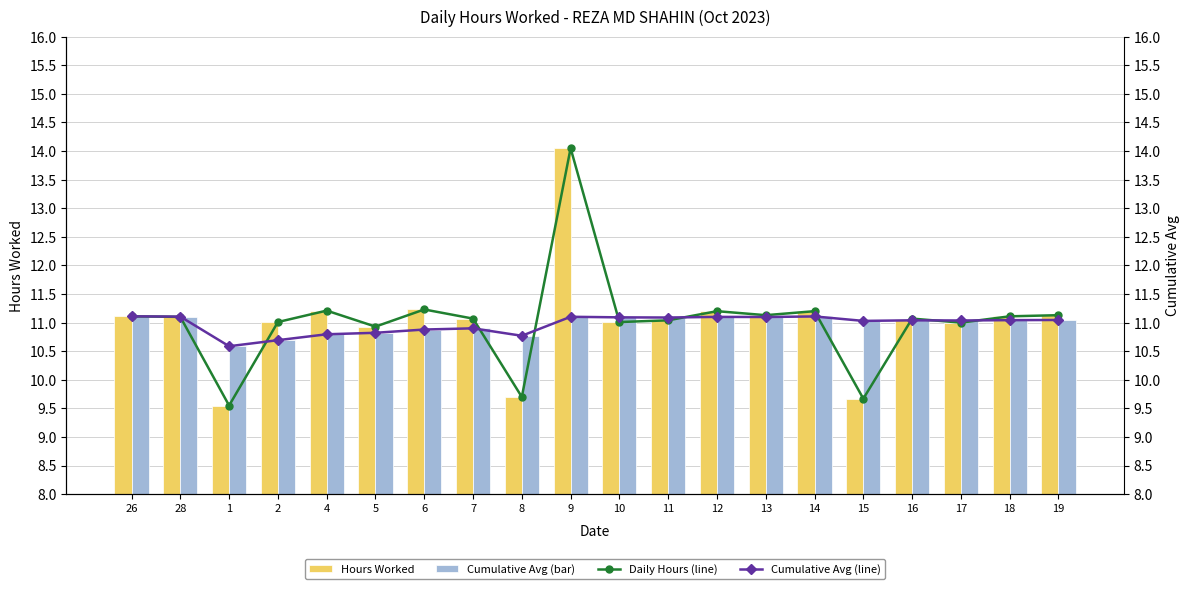

Is it true that Daily Hours equals 15.5 at 18?

False